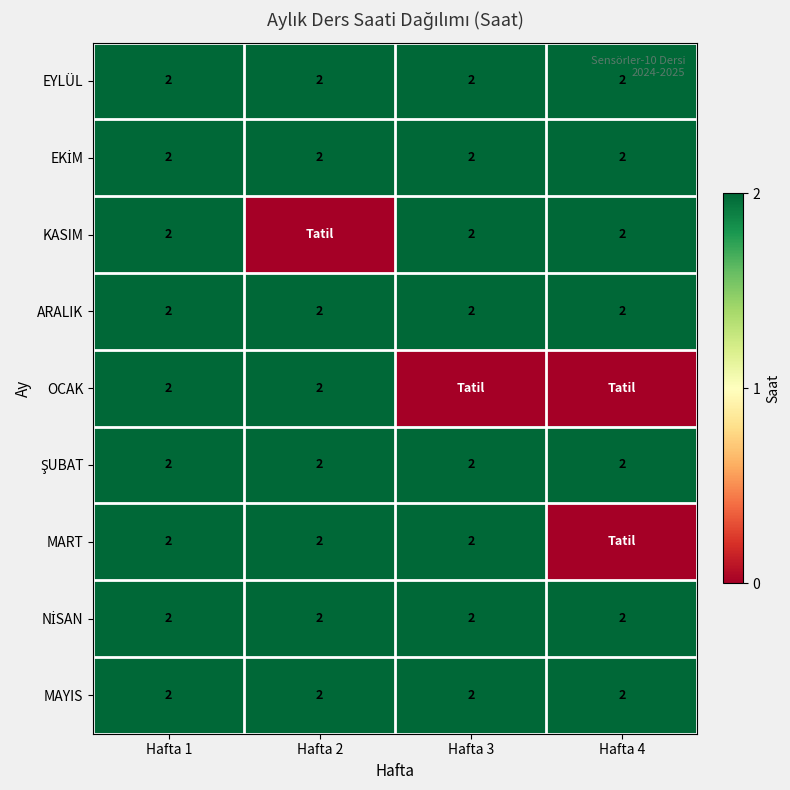

Which label corresponds to the smallest value in the chart?

Hafta 2